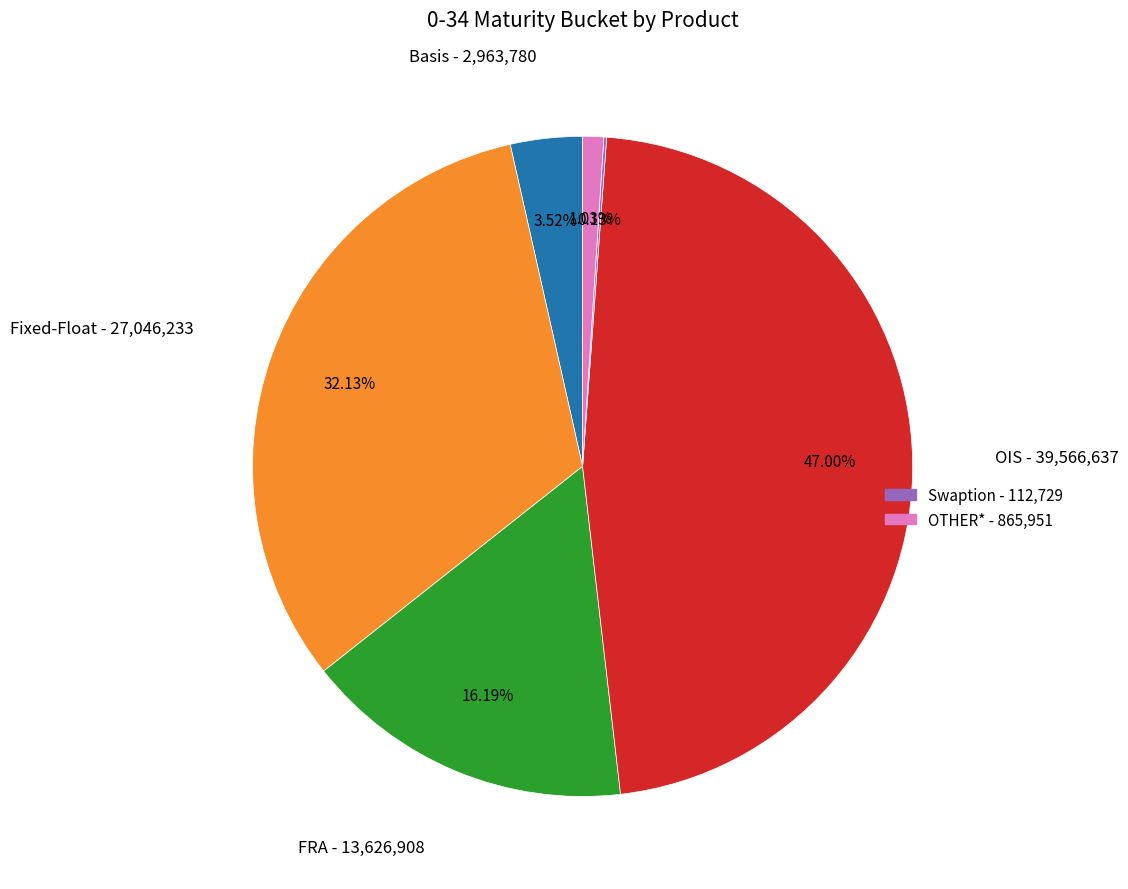

Does any single category account for the majority?

No